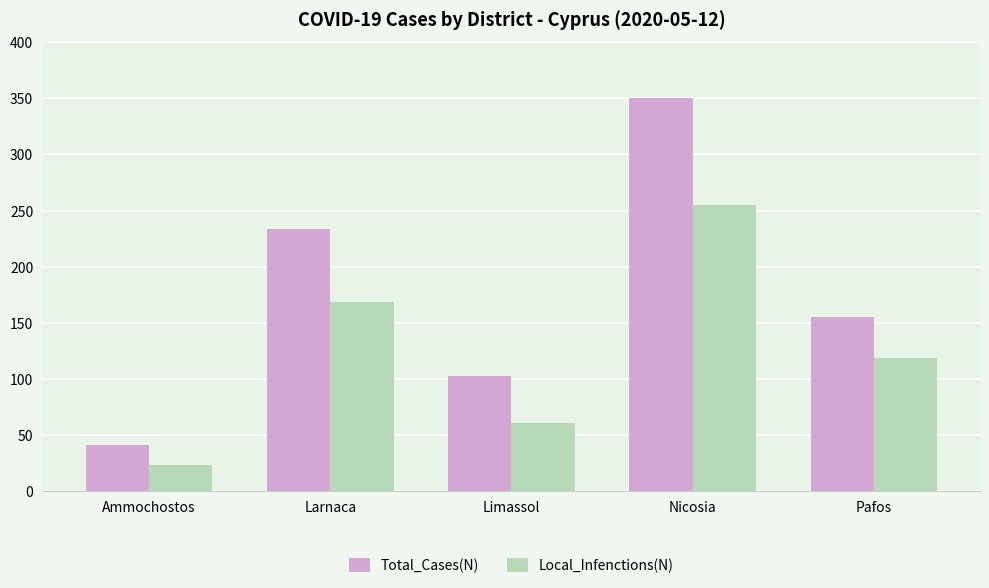

Which category has the highest value across all series?

Nicosia